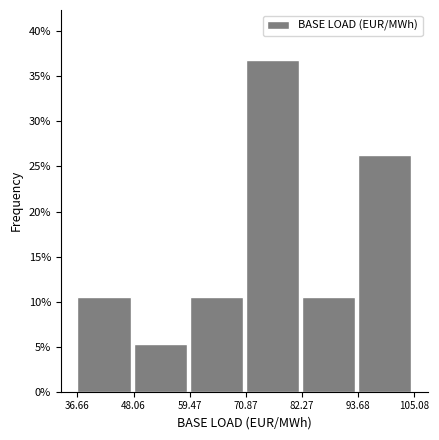

What is the height of the bar covering 70.87 to 82.27 on the x-axis? The values are not printed on the chart, so give them approximately, as read against the axis.

37.0